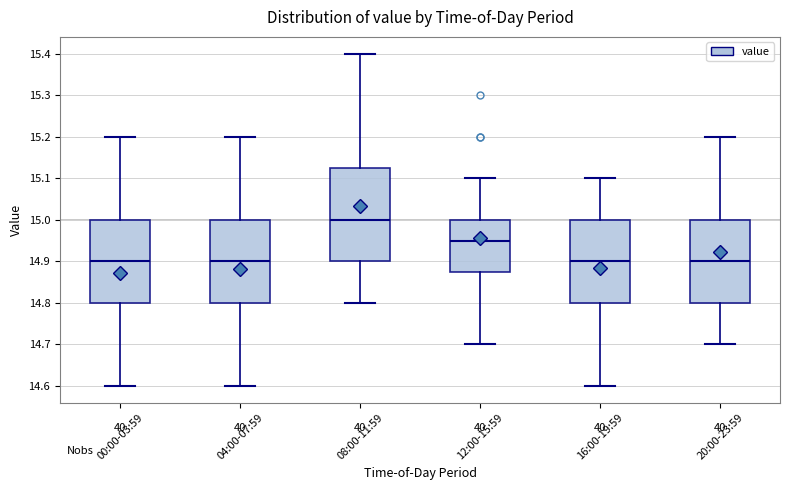

Comparing the boxes themselves (not the whiskers), which one is the tallest?

08:00-11:59